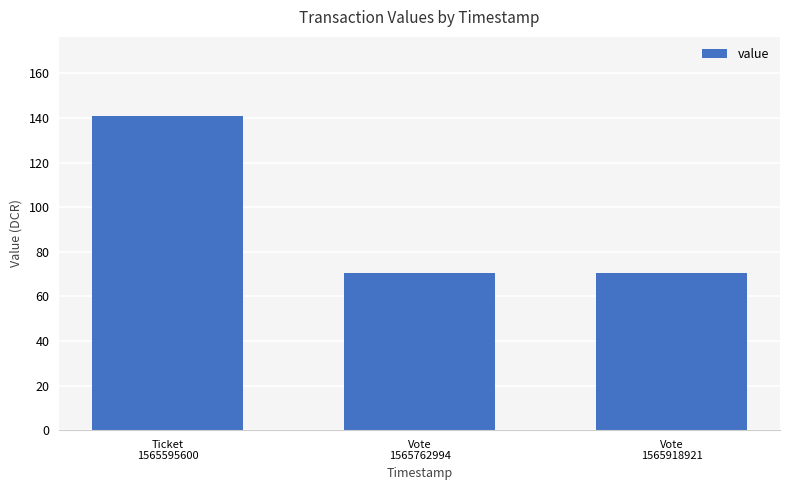

What is the label of the 1st bar from the right?

Vote
1565918921